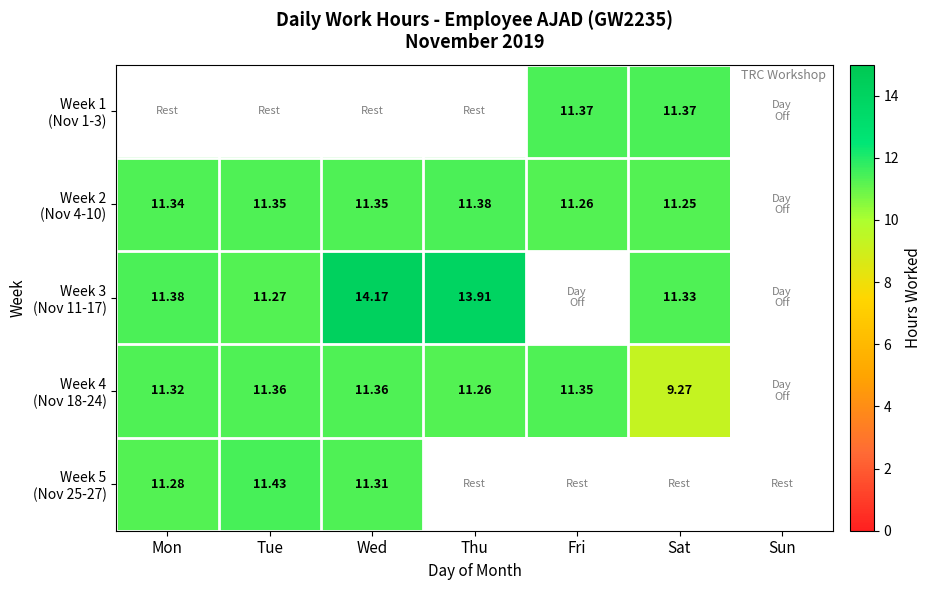

Count the number of categories in the chart.

7